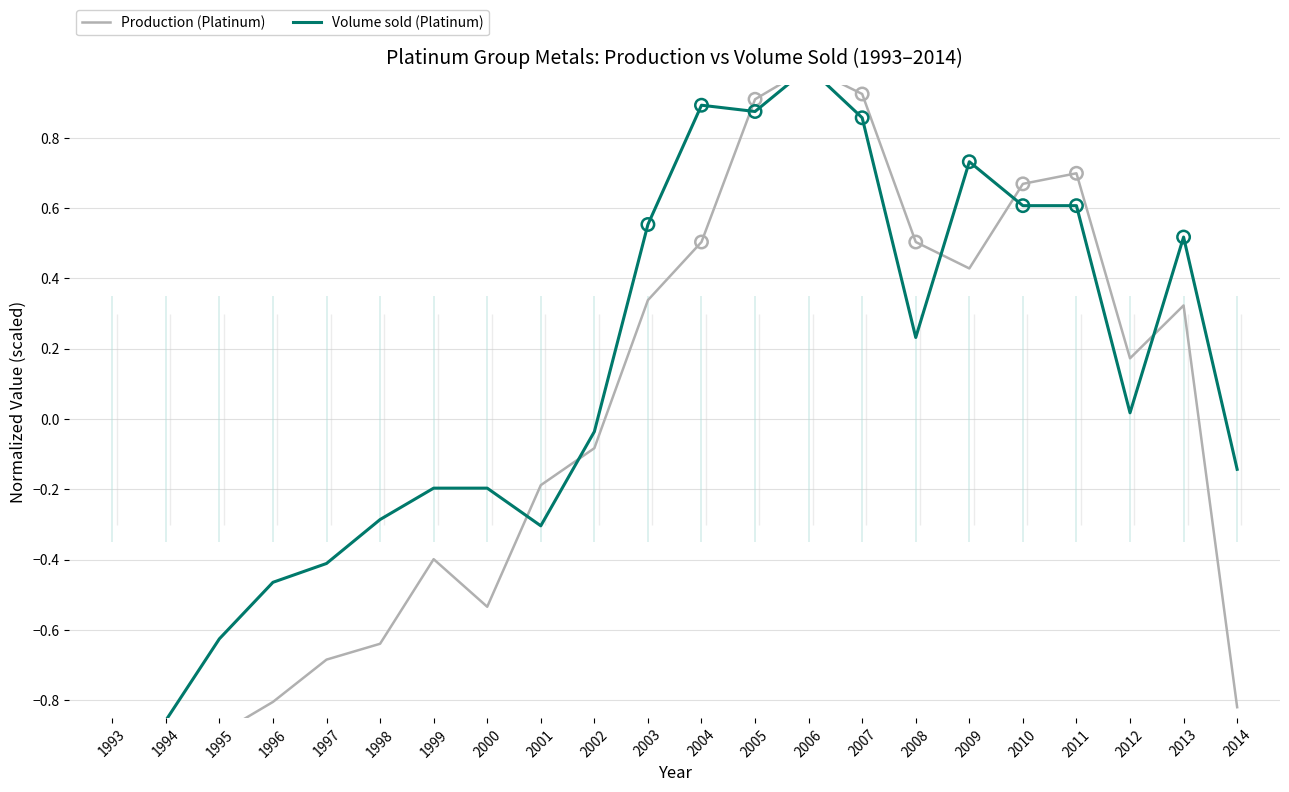

Which series has the largest total across all categories?

Volume sold (Platinum)